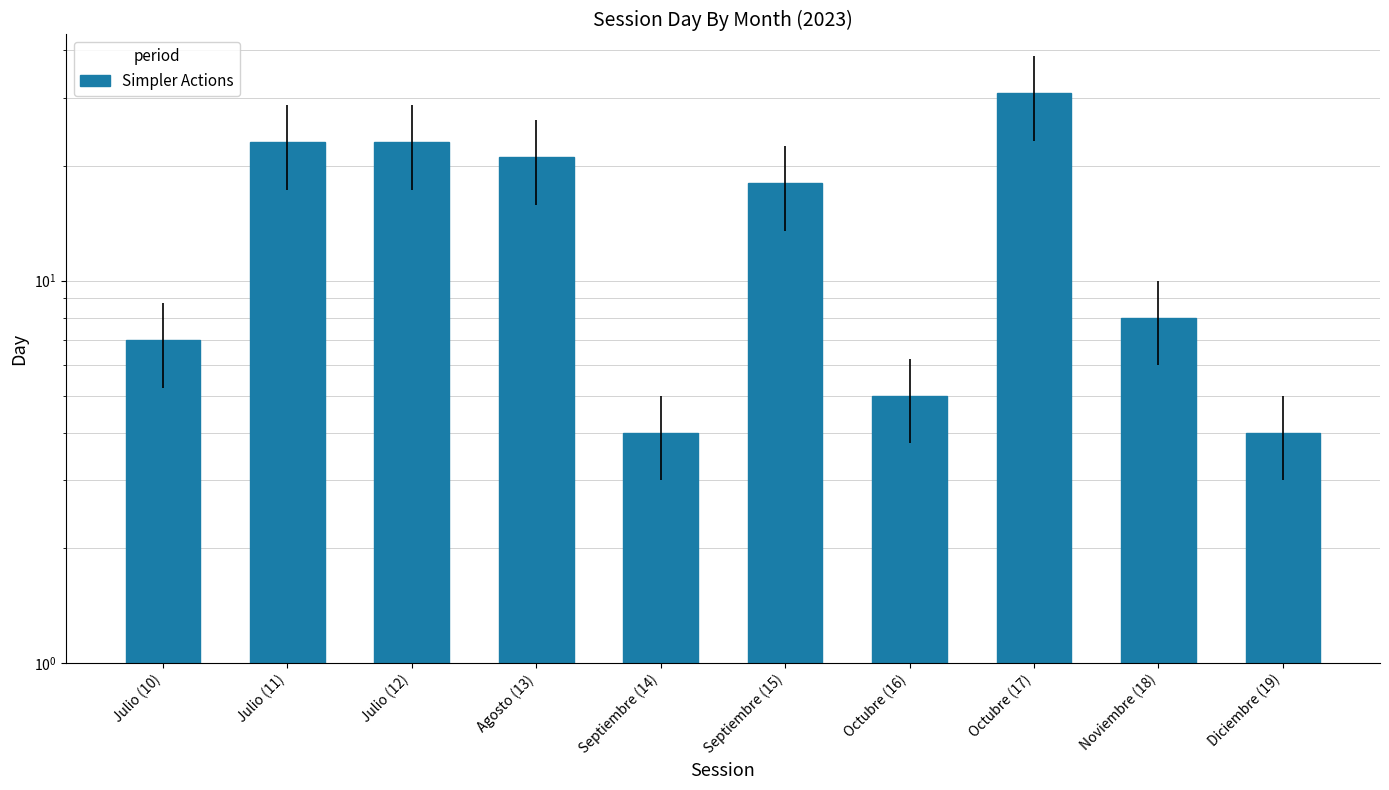

What position from the right is Julio (10)?

10